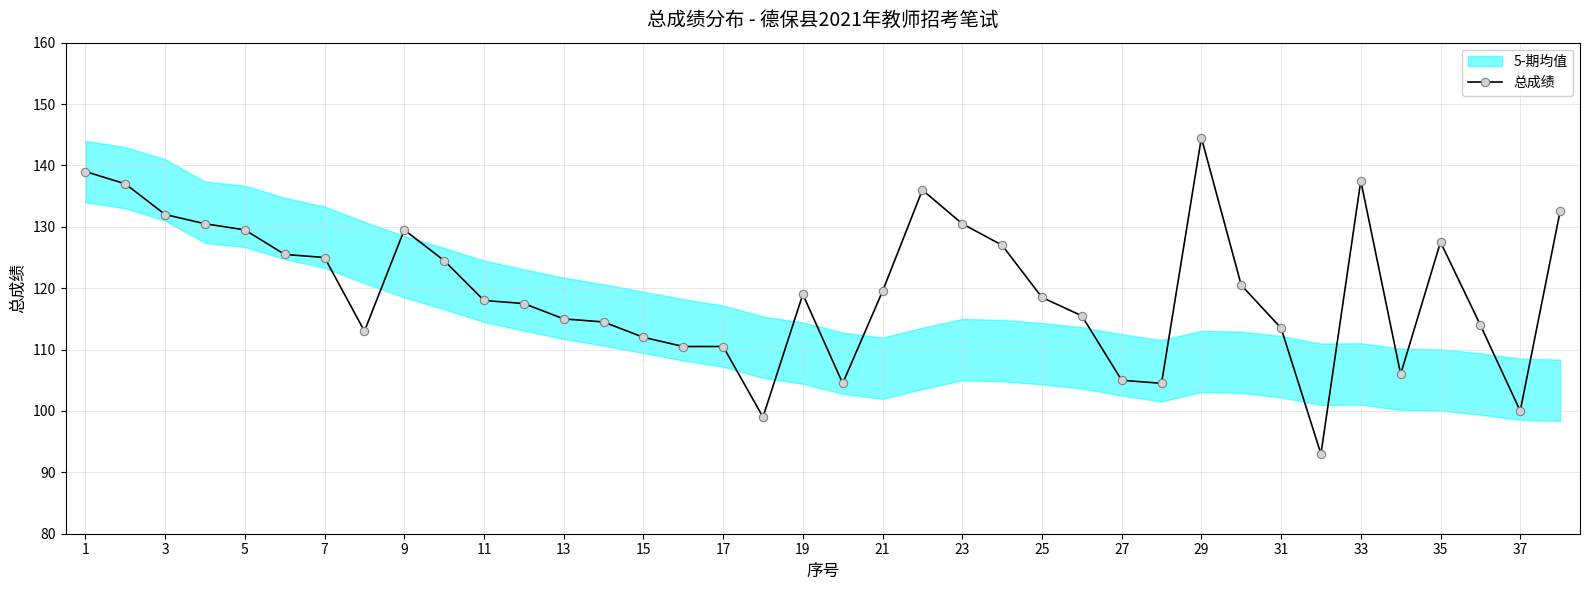

The 总成绩 series shows 129.5 at 9. True or false?

True